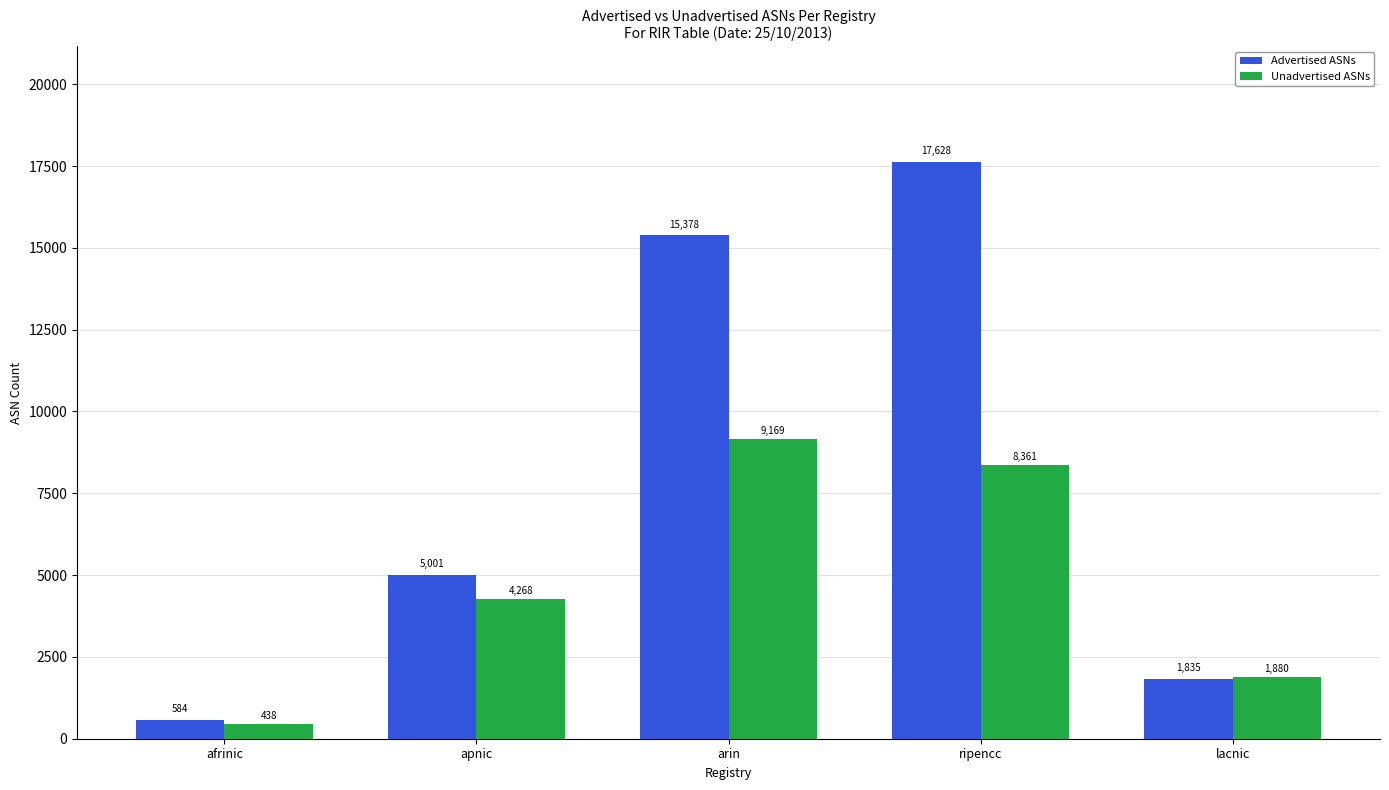

What is the sum of all Unadvertised ASNs values?

24116